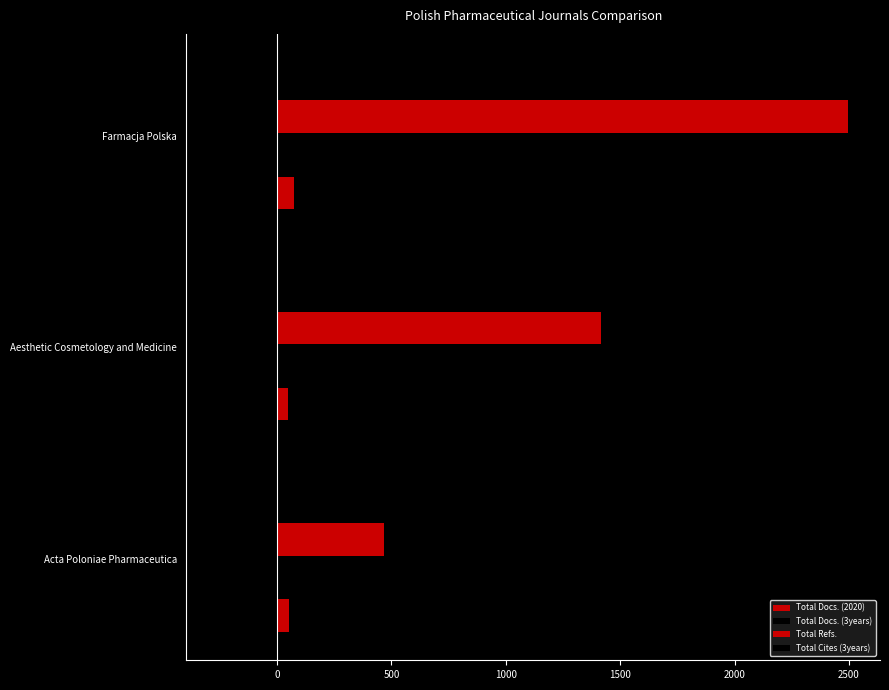

What is the lowest value of the Total Docs. (2020) series?

46